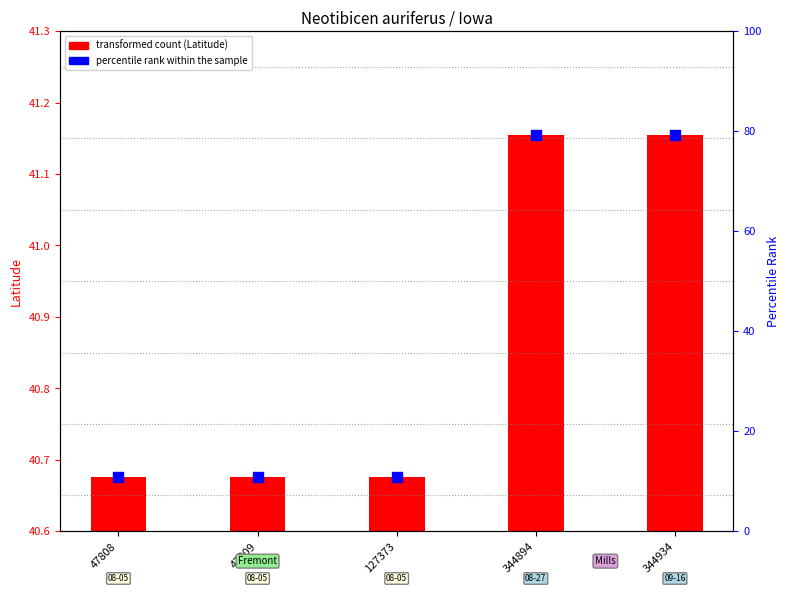

Which series has the widest spread of Y values?

percentile rank within the sample